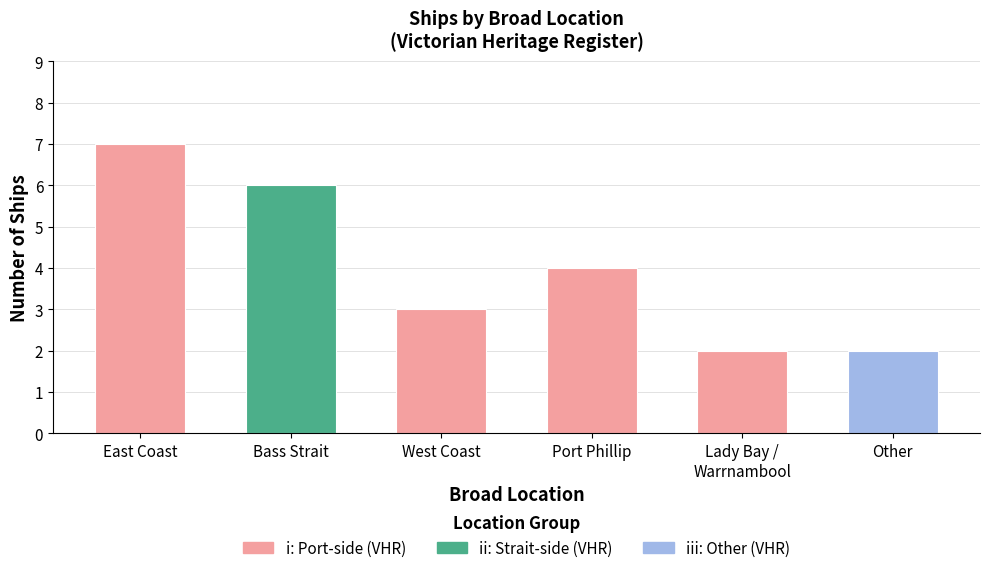

Are the bars horizontal?

No